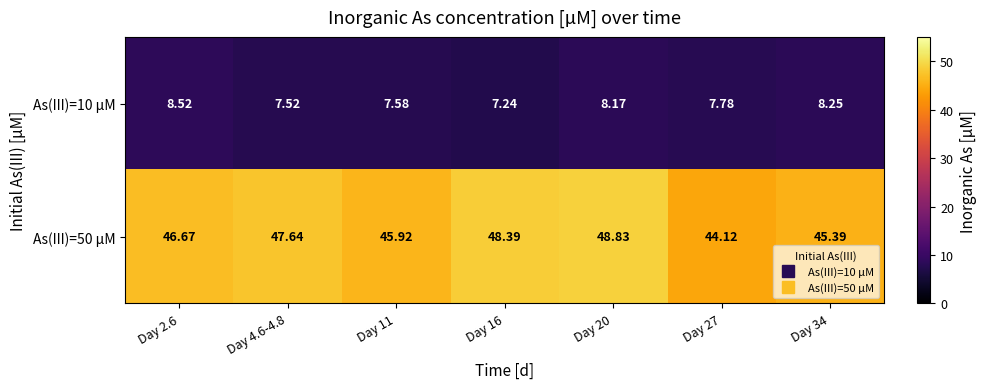

Count the number of data series in this chart.

2